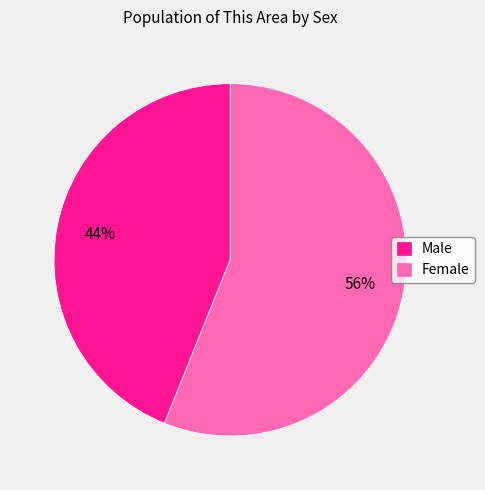

Is it true that Female is 44% of the pie?

False